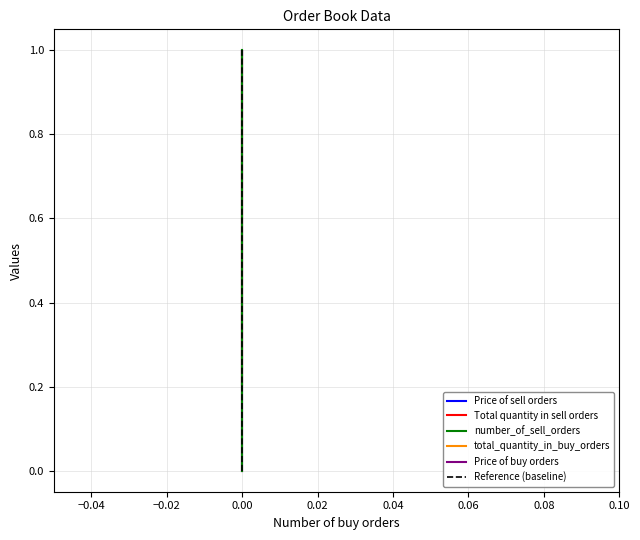

What is the maximum value shown in the chart?

1.0